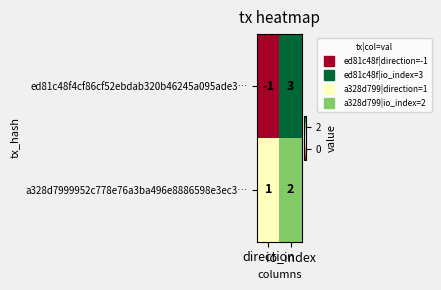

What is the difference between the maximum and minimum values in the ed81c48f4cf86cf52ebdab320b46245a095ade3… series?

4